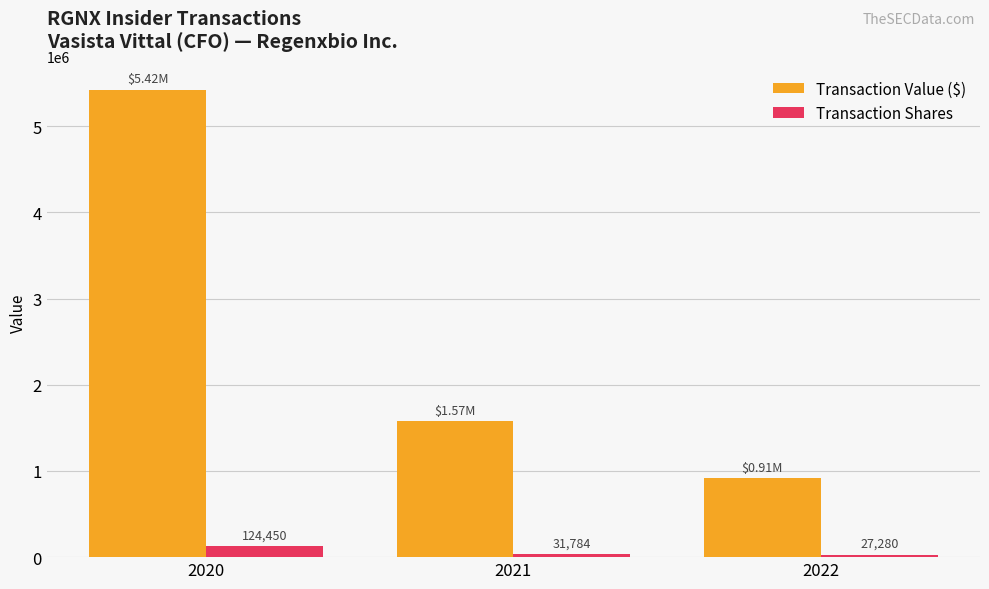

The value of Transaction Value ($) at 2020 is 8095258. True or false?

False